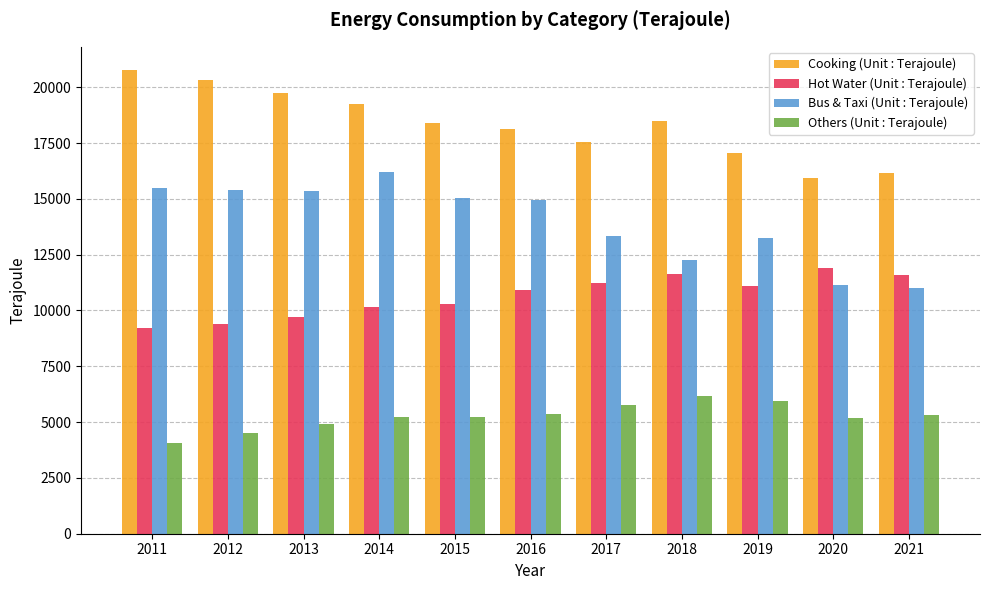

At which label does Cooking (Unit : Terajoule) first exceed 18414?

2011